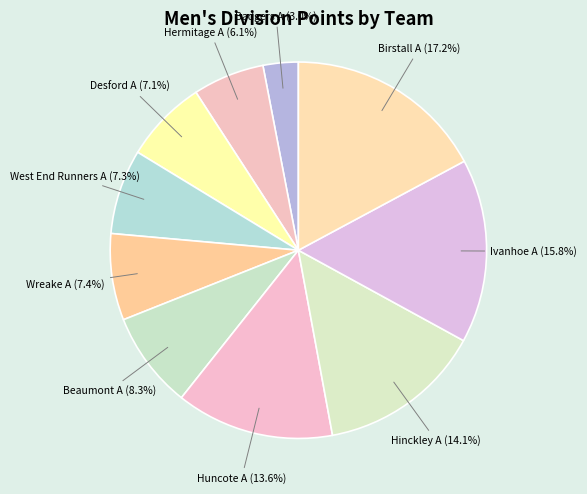

What is the ratio of the value at Wreake A to the value at Badgers A?

2.5